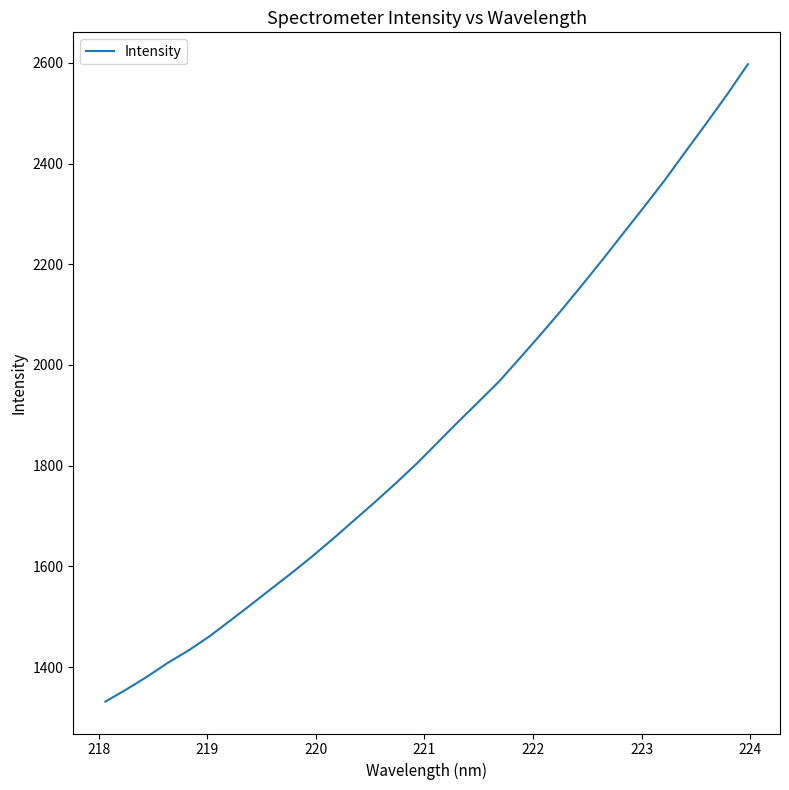

What is the greatest value displayed?

2597.2